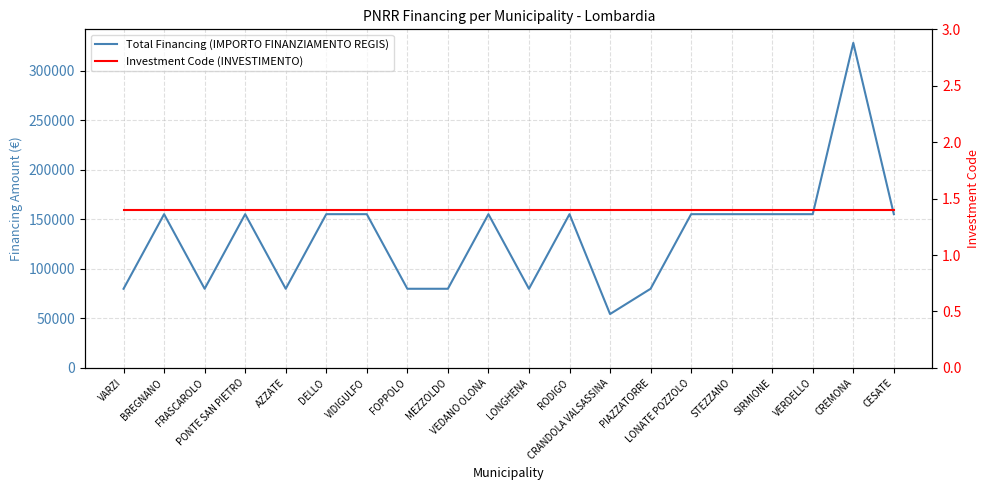

What position from the left is VIDIGULFO?

7